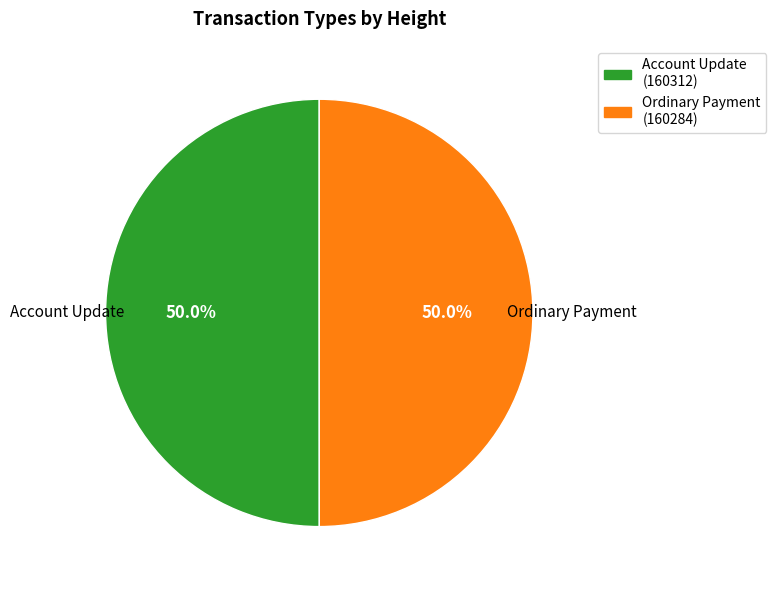

Combined, do Account Update and Ordinary Payment account for over 50%?

Yes